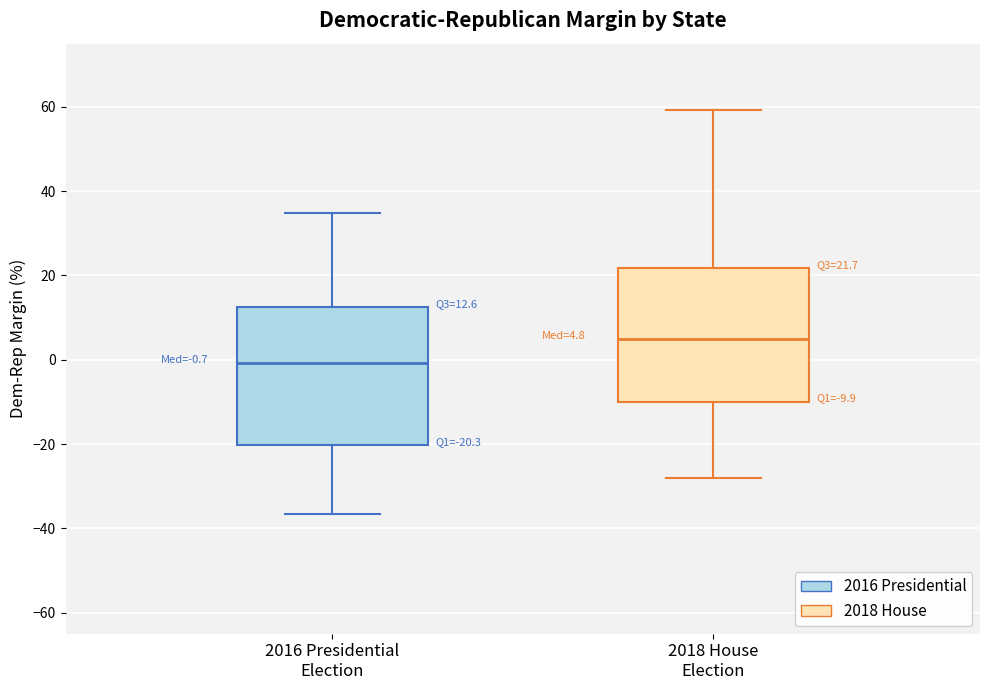

Which box's median line is the lowest?

2016 Presidential Election